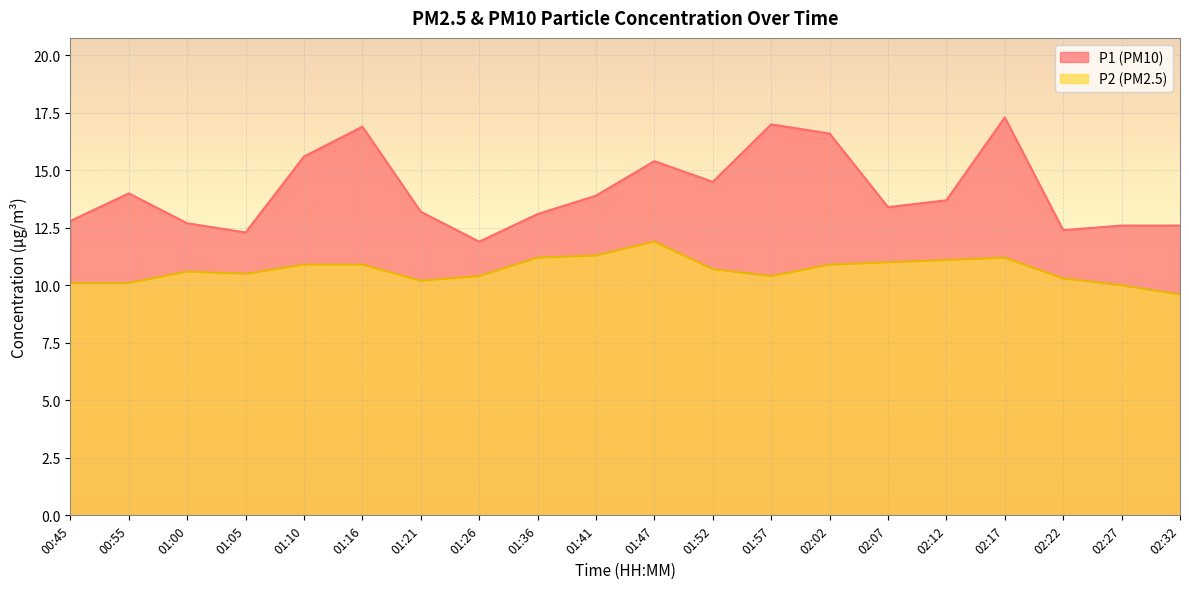

What is the label of the 4th point from the left?

01:05